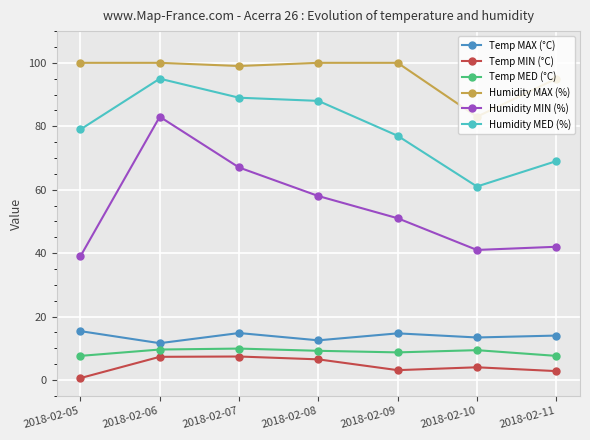

Is this an area chart (filled region under the line)?

No